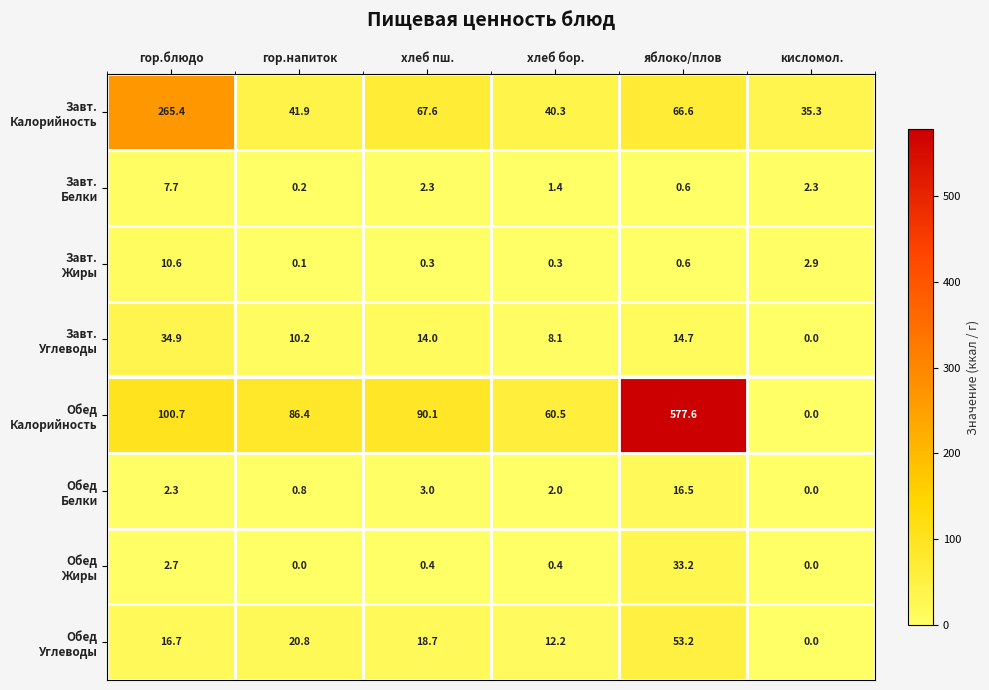

What is the difference between the highest and lowest values at кисломол.?

35.3